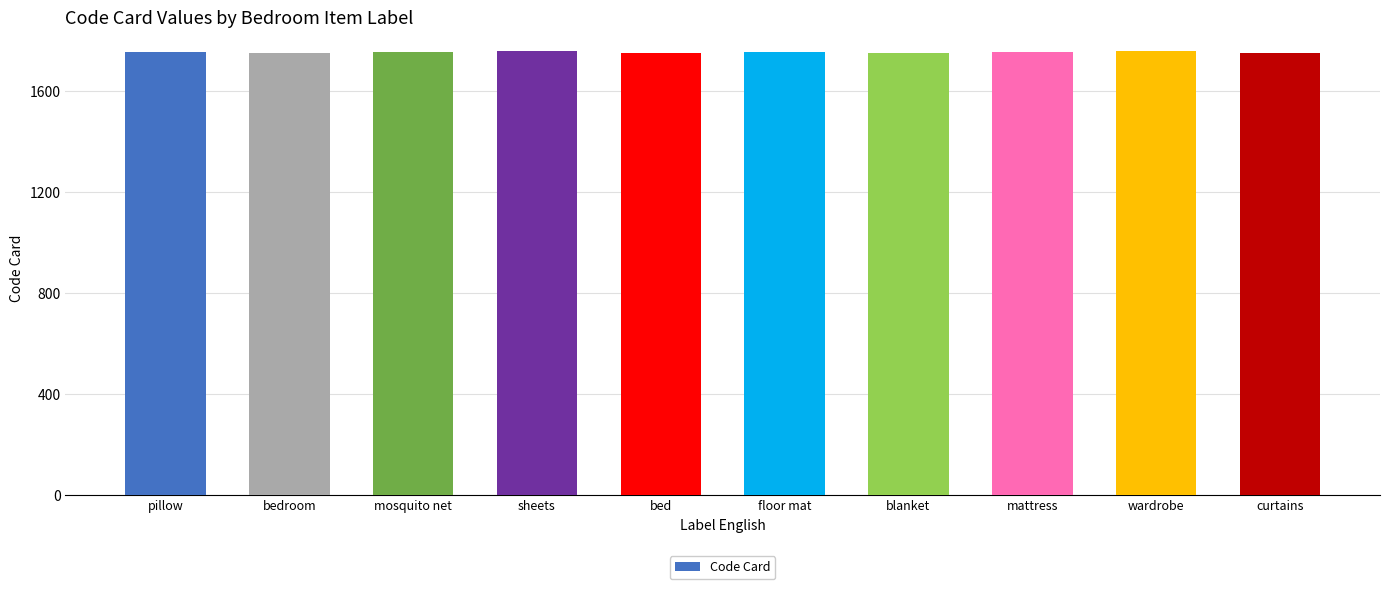

What is the sum of the values at sheets and blanket?

3508